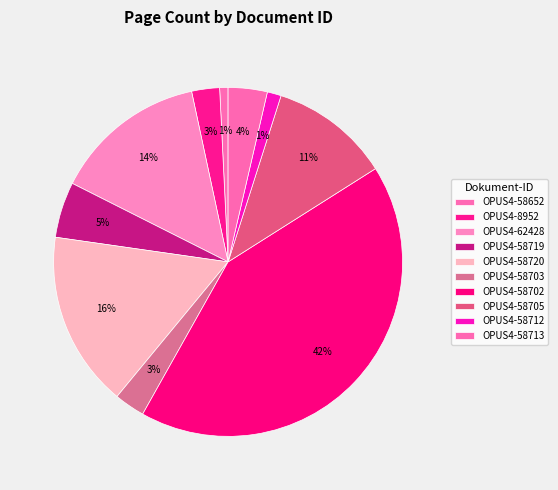

How many slices are in this pie chart?

10